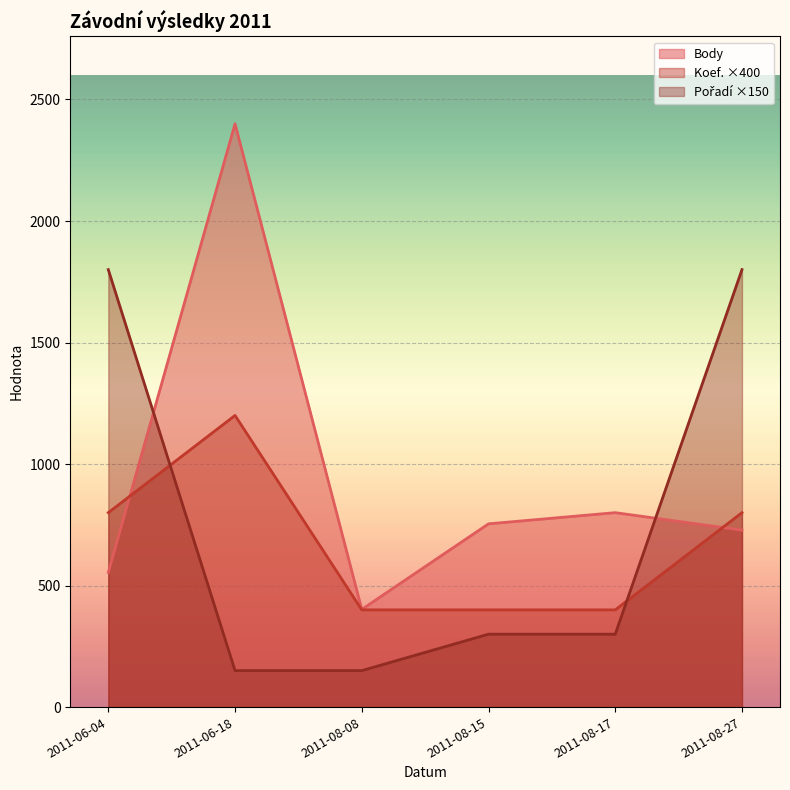

Where do Koef. and Pořadí first cross each other?

2011-06-04 and 2011-06-18